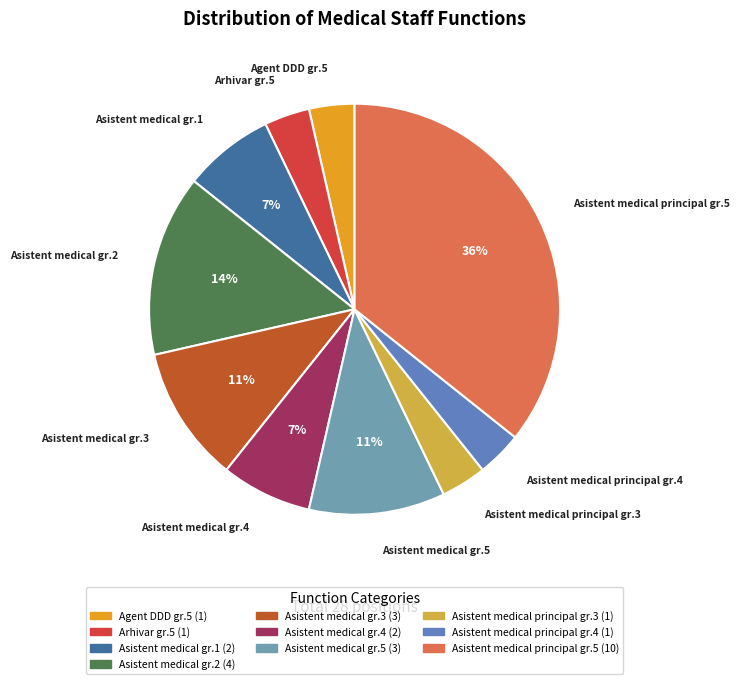

How many slices are in this pie chart?

10